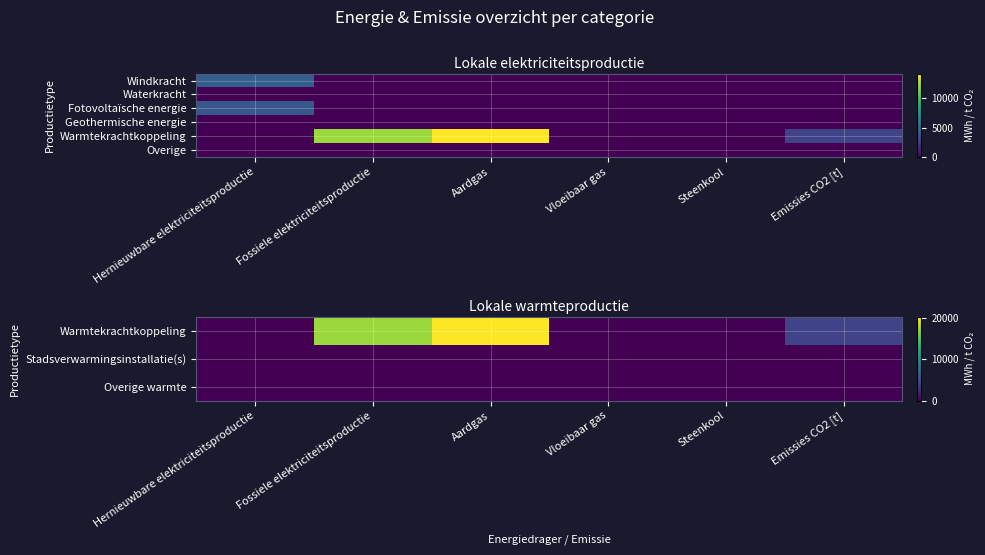

At how many categories does at least one series exceed 3592?

3